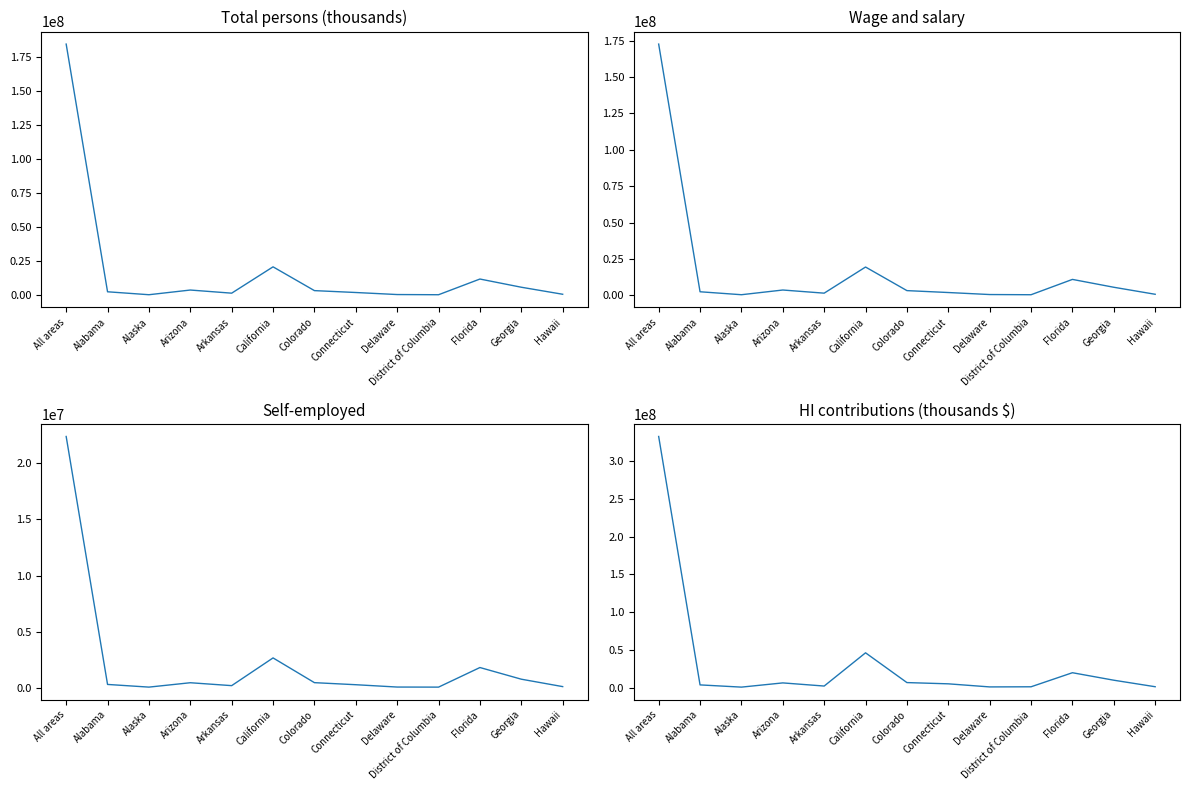

Rank the series at Florida from highest to lowest value.

HI contributions total (thousands $), Total persons (thousands), Wage and salary, Self-employed